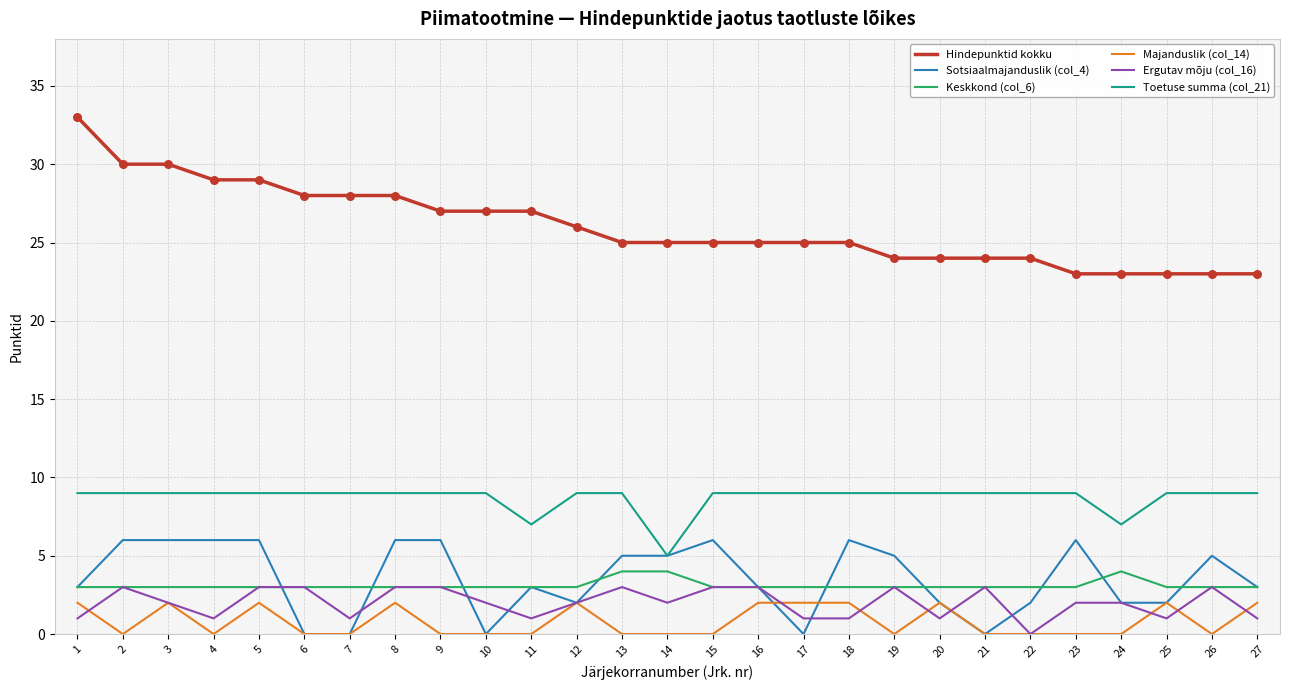

Which series has the largest range (max minus min)?

Hindepunktid kokku